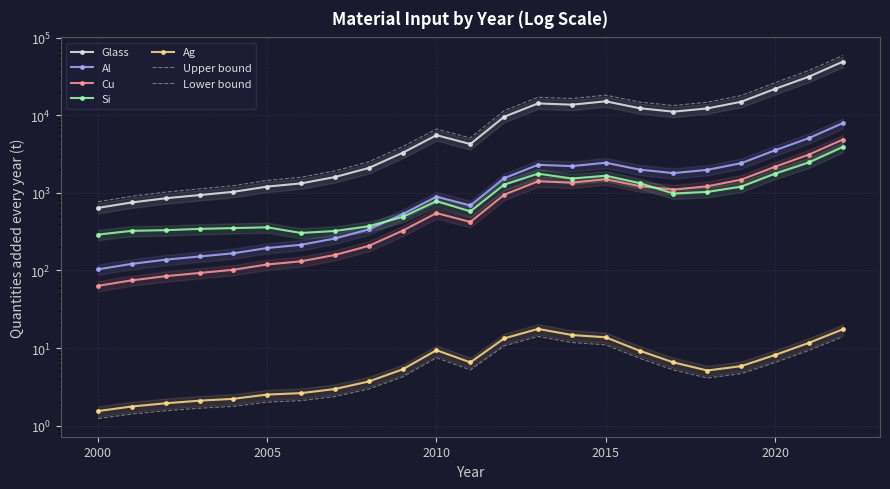

The Al series shows 760.6 at 2017. True or false?

False